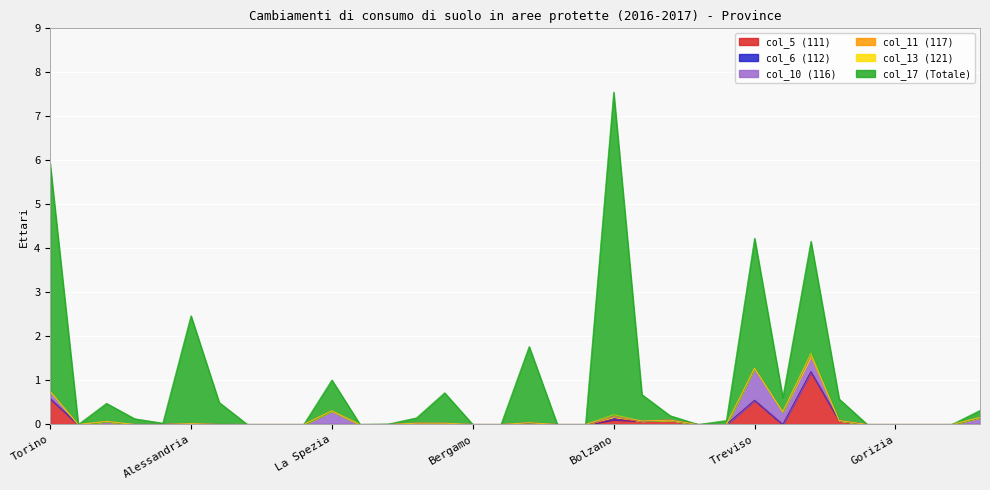

Is it true that col_6 (112) equals 0.0 at Verona?

True